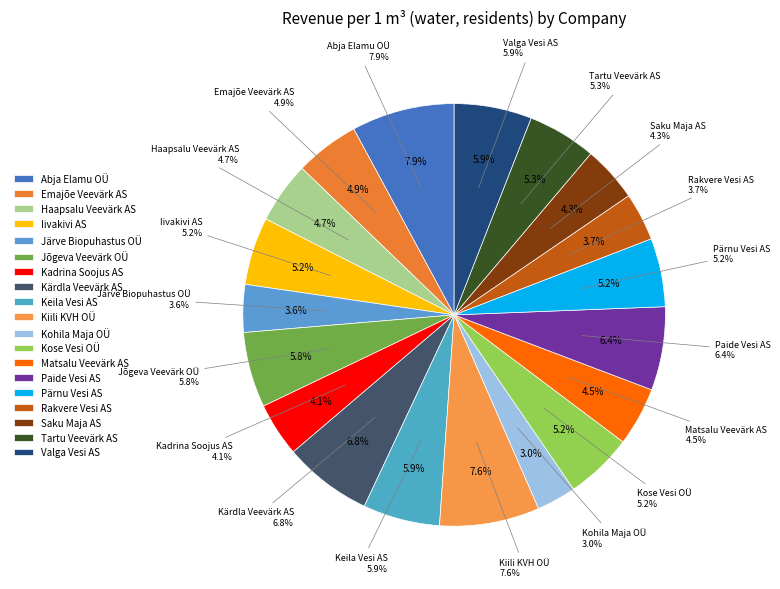

To the nearest percent, what percentage of the pie is Valga Vesi AS?

6%